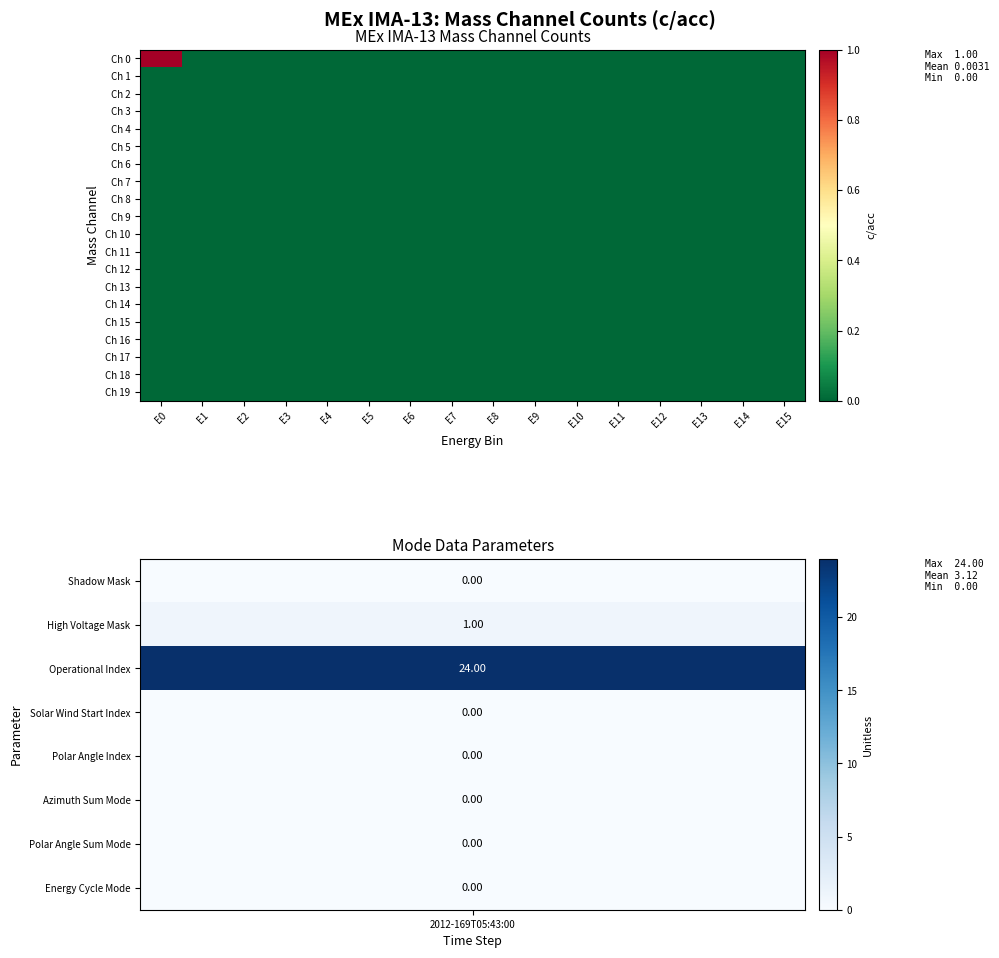

Which has a higher value, E6 or E11?

E6